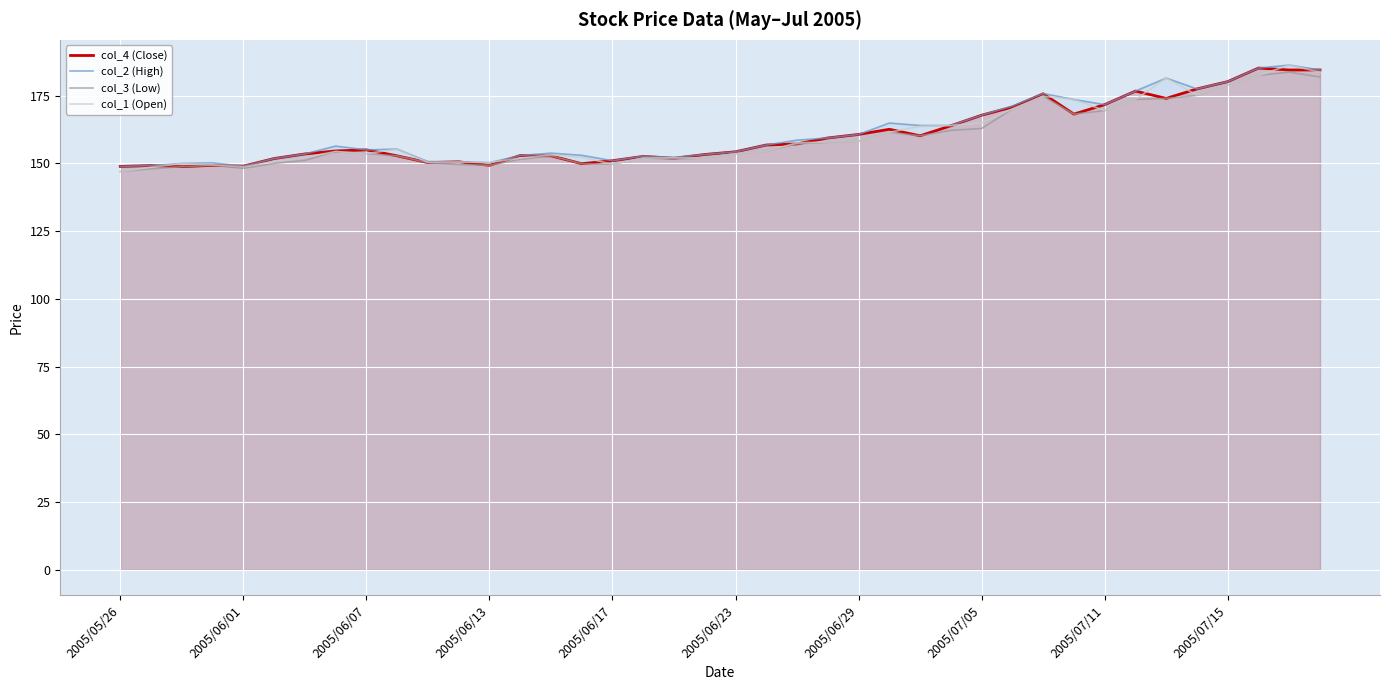

What is the total value across all series at 2005/06/23?

615.8